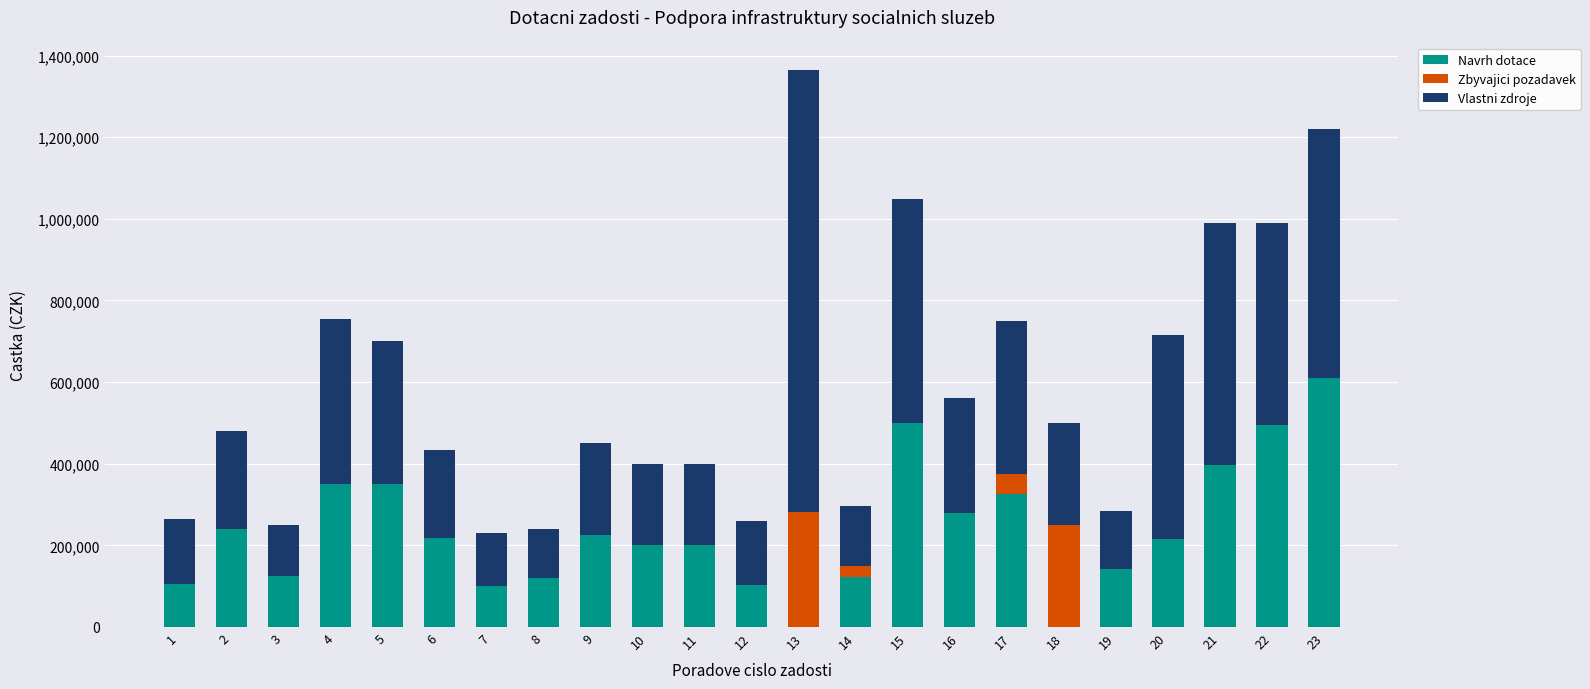

What is the highest value of the Navrh dotace series?

610000